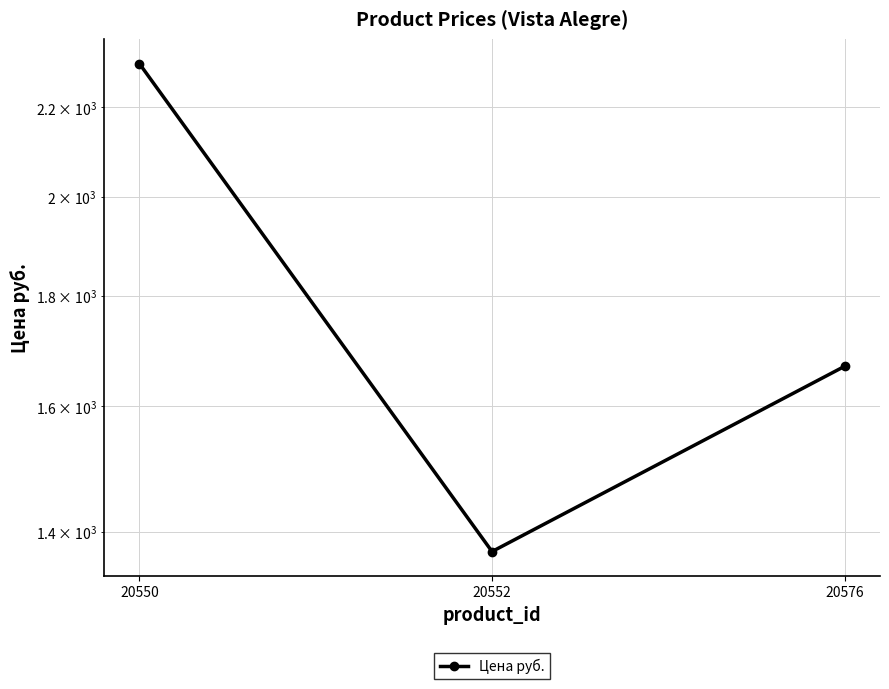

What is the average value?

1782